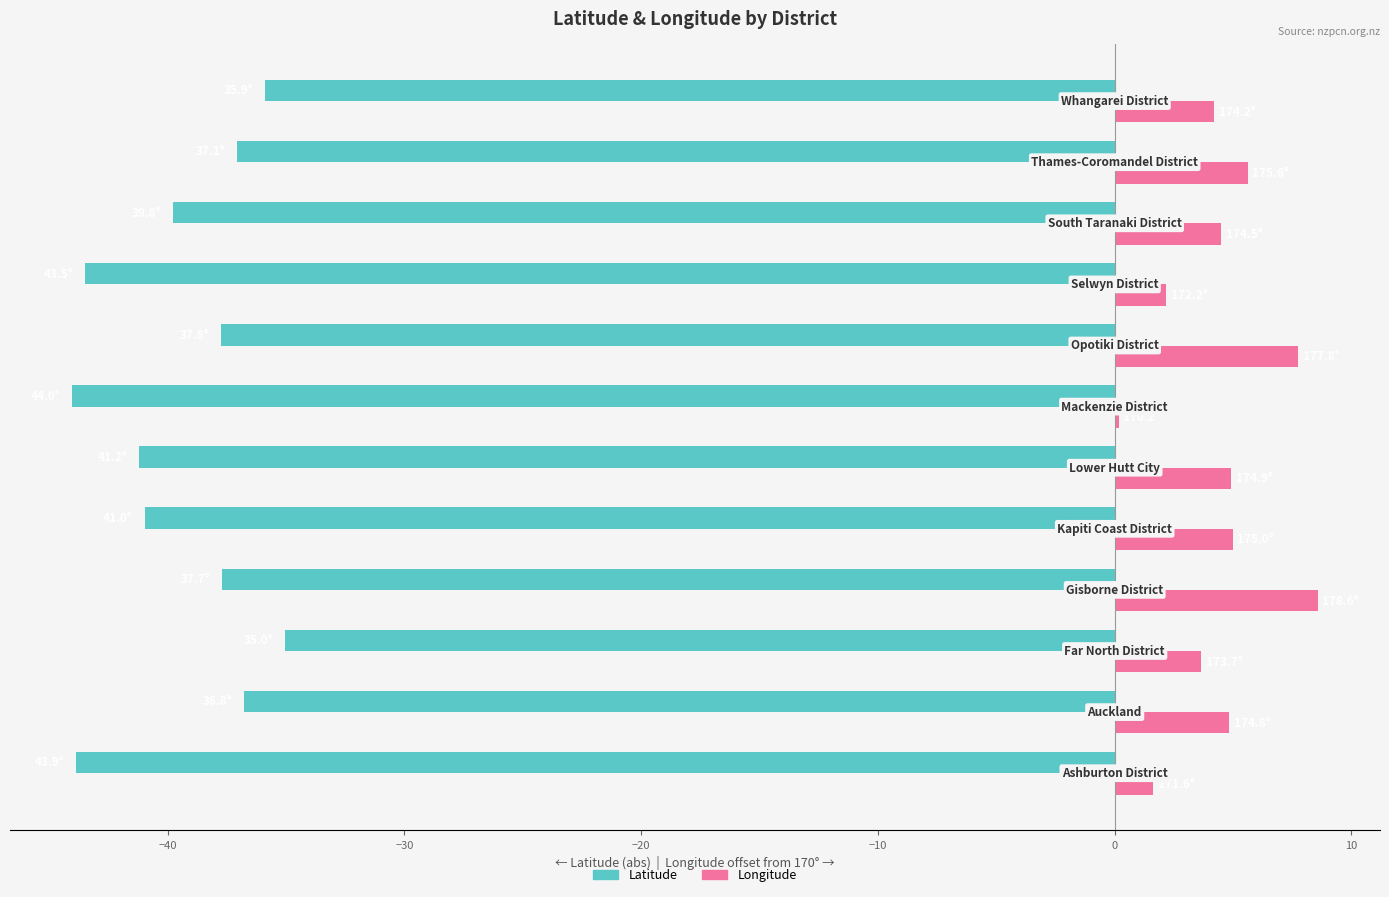

What is the maximum value for Longitude?

8.6